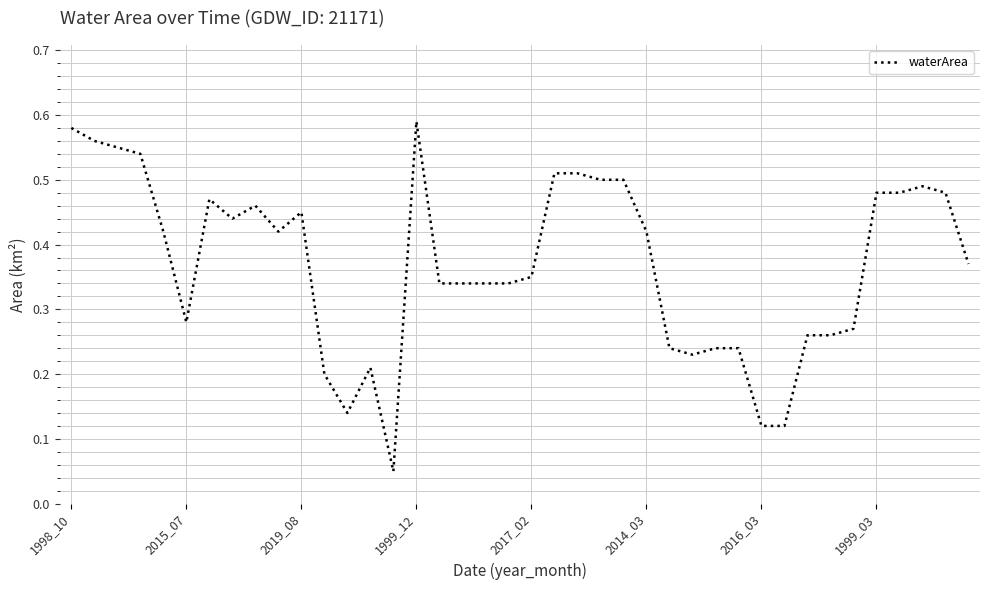

Is it true that the value at 2016_03 is 0.2?

False